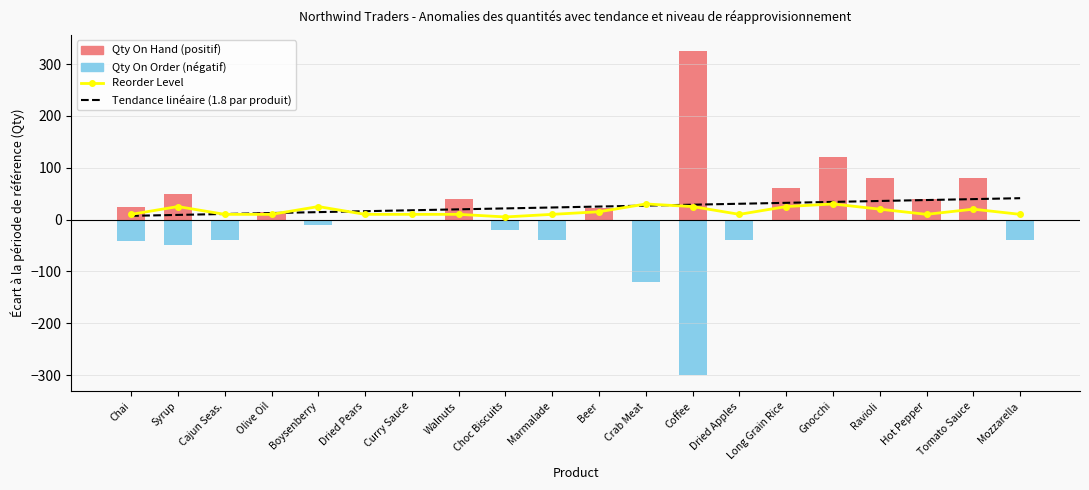

Reading left to right, transcribe all the data shown in this chart.

Reorder Level: 10.0	25.0	10.0	10.0	25.0	10.0	10.0	10.0	5.0	10.0	15.0	30.0	25.0	10.0	25.0	30.0	20.0	10.0	20.0	10.0
Tendance linéaire (1.8 par produit): 7.1	8.9	10.7	12.5	14.3	16.1	17.9	19.7	21.5	23.3	25.0	26.8	28.6	30.4	32.2	34.0	35.8	37.6	39.4	41.2
Qty On Hand: 25.0	50.0	0.0	15.0	0.0	0.0	0.0	40.0	0.0	0.0	23.0	0.0	325.0	0.0	60.0	120.0	80.0	40.0	80.0	0.0
Qty On Order (neg): -41.0	-50.0	-40.0	0.0	-10.0	0.0	0.0	0.0	-20.0	-40.0	0.0	-120.0	-300.0	-40.0	0.0	0.0	0.0	0.0	0.0	-40.0